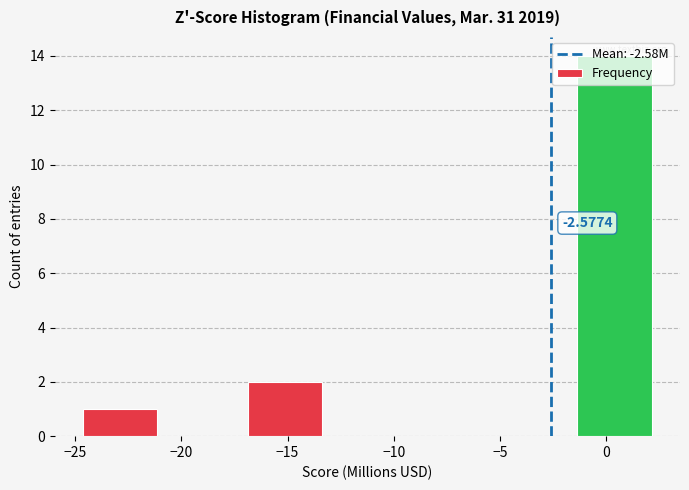

Which range on the x-axis has the tallest bar?

-1.5 to 2.5